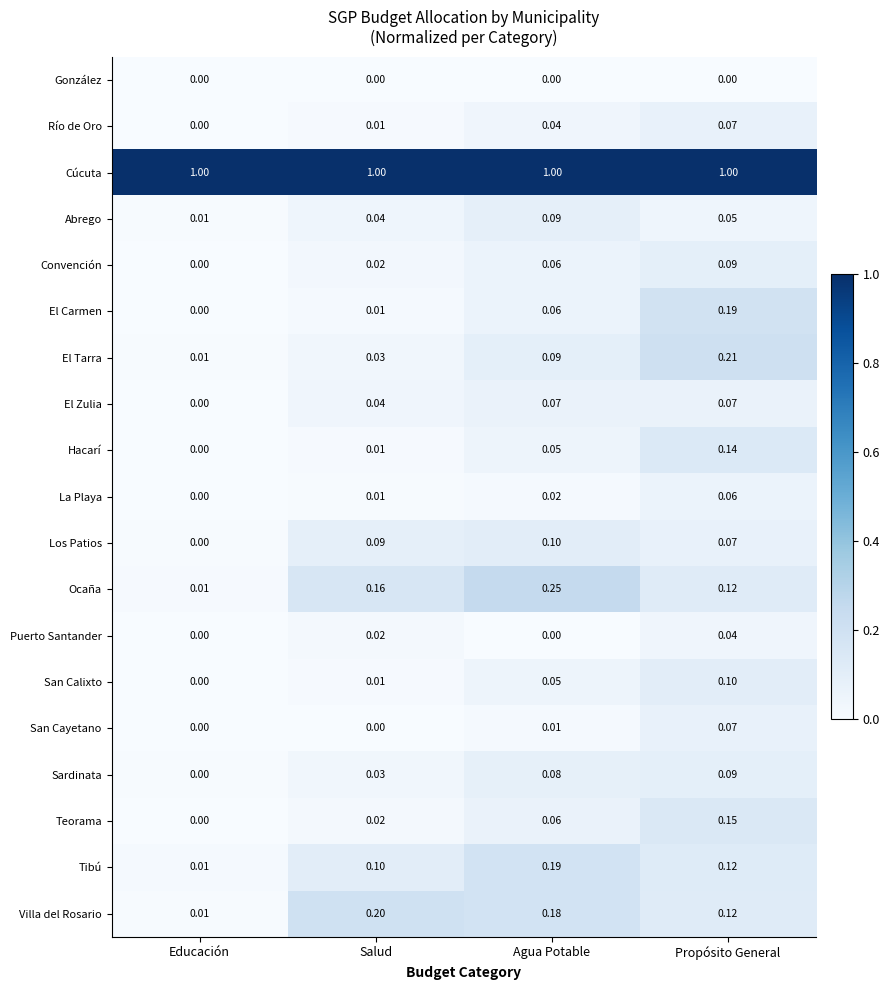

Which series has the largest range (max minus min)?

Ocaña